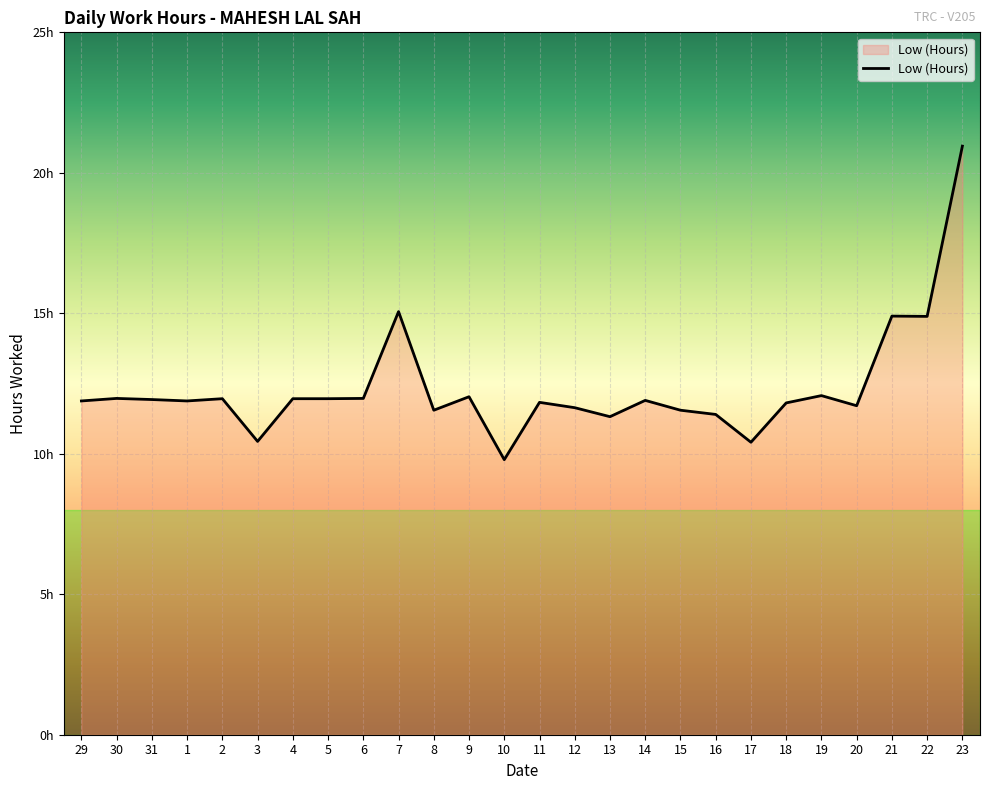

Is this an area chart (filled region under the line)?

Yes